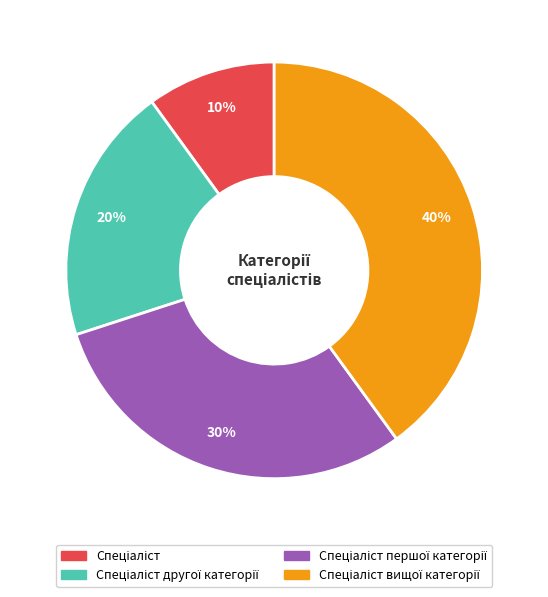

Is there any slice that represents more than half of the pie?

No